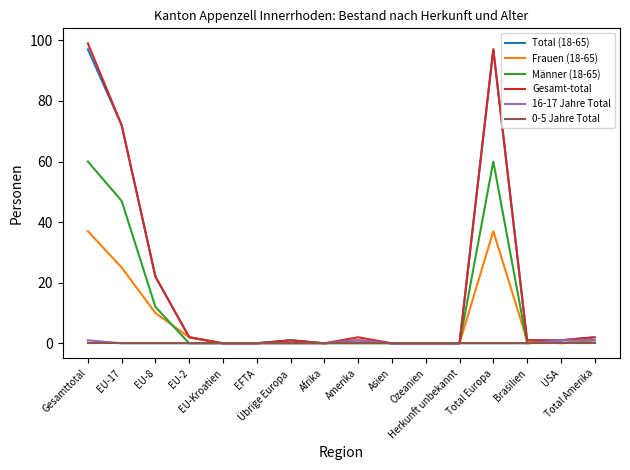

Is the value of Männer (18-65) at Übrige Europa greater than the value of Frauen (18-65) at Übrige Europa?

Yes